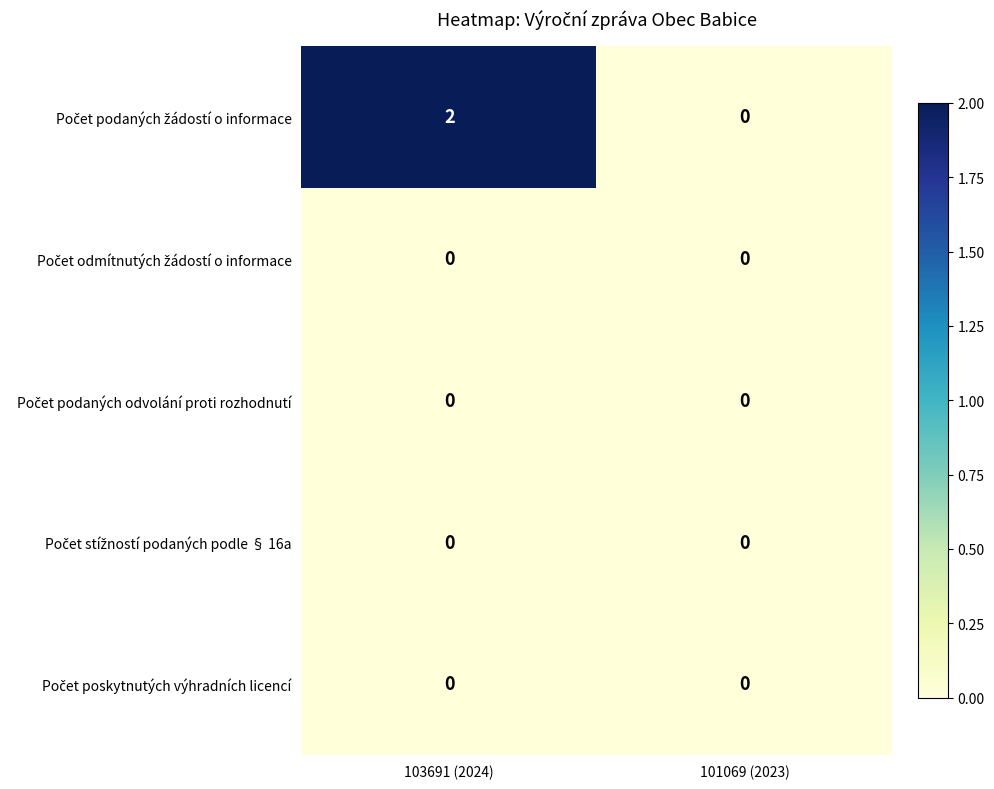

Which category has the highest value across all series?

103691 (2024)